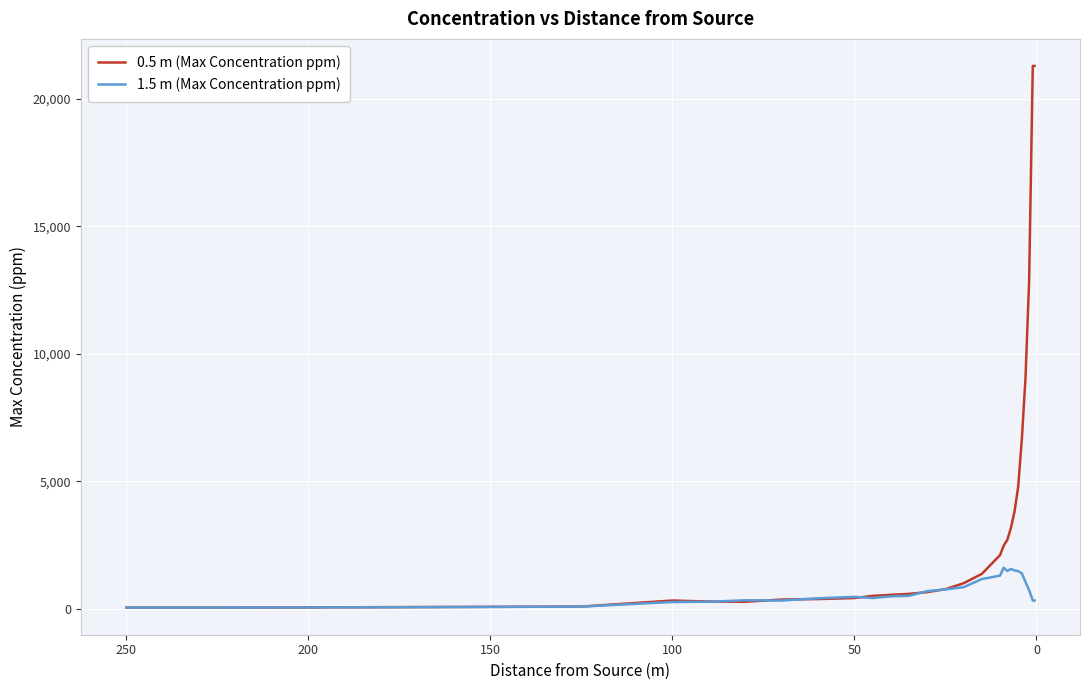

Reading right to left, transcribe all the data shown in this chart.

0.5 m (Max Concentration ppm): 21295.5	21295.5	12874.1	9050.6	6659.7	4791.5	3823.5	3165.3	2700.6	2468.3	2100.5	1364.8	997.0	764.7	648.5	580.8	542.1	503.3	416.2	377.5	358.1	271.0	280.7	319.4	82.5	70.7	60.9	49.4	43.8	40.6
1.5 m (Max Concentration ppm): 319.4	319.4	726.0	1045.4	1384.2	1471.3	1500.3	1558.4	1481.0	1606.8	1297.1	1161.6	842.1	755.0	687.3	503.3	484.0	416.2	464.6	406.5	319.4	329.1	271.0	261.4	80.6	69.2	56.5	47.8	43.2	41.4